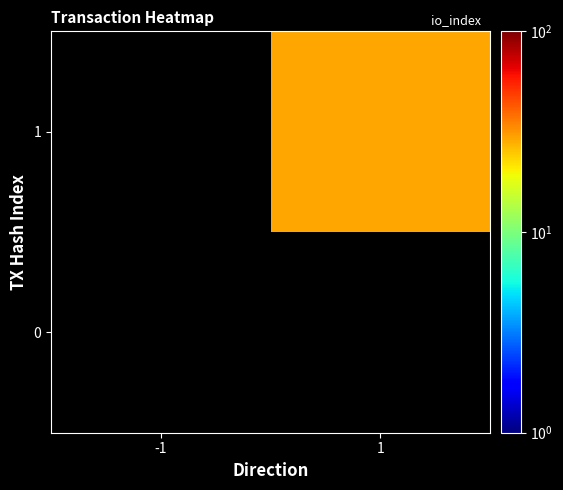

Rank the series by their maximum value, from lowest to highest.

0, 1